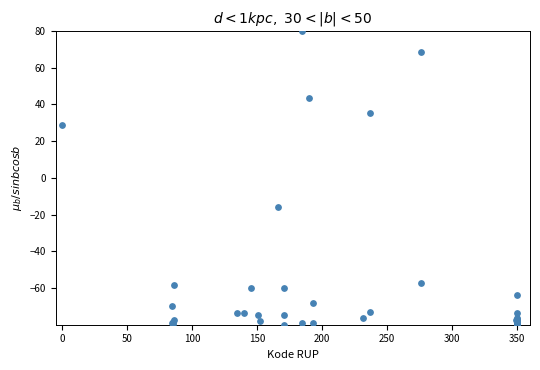

What Y value in the scatter plot is closest to 0?

-15.8